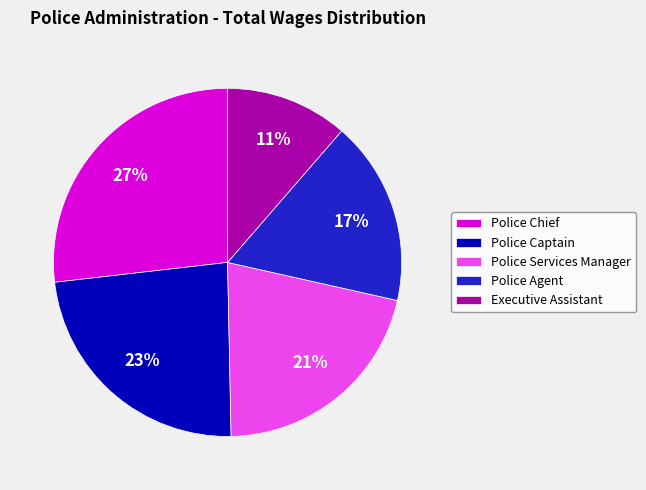

Is it true that Police Captain is 29% of the pie?

False